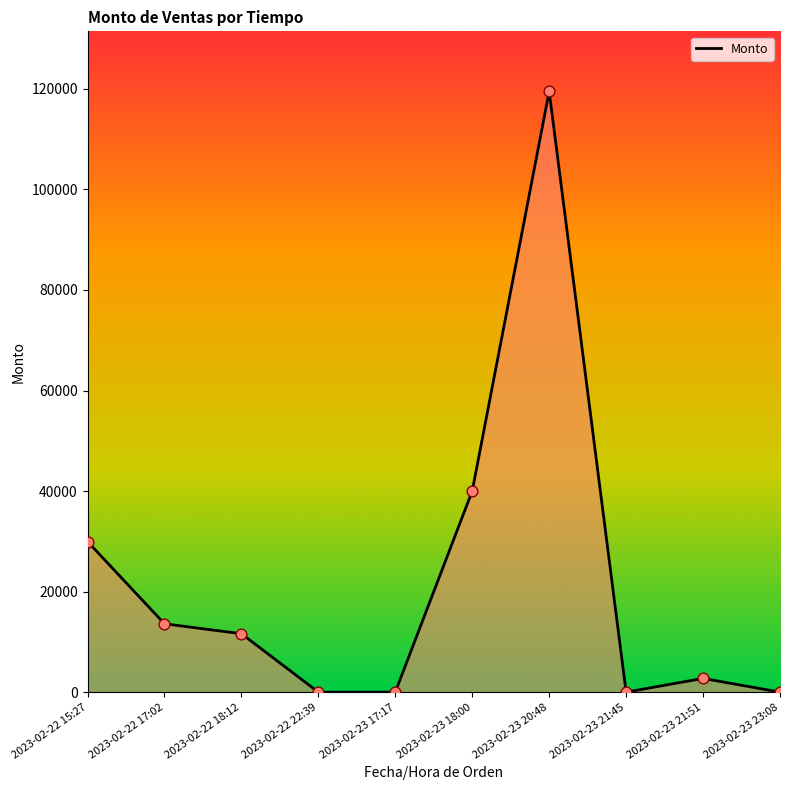

Which has a higher value, 2023-02-23 20:48 or 2023-02-23 21:51?

2023-02-23 20:48